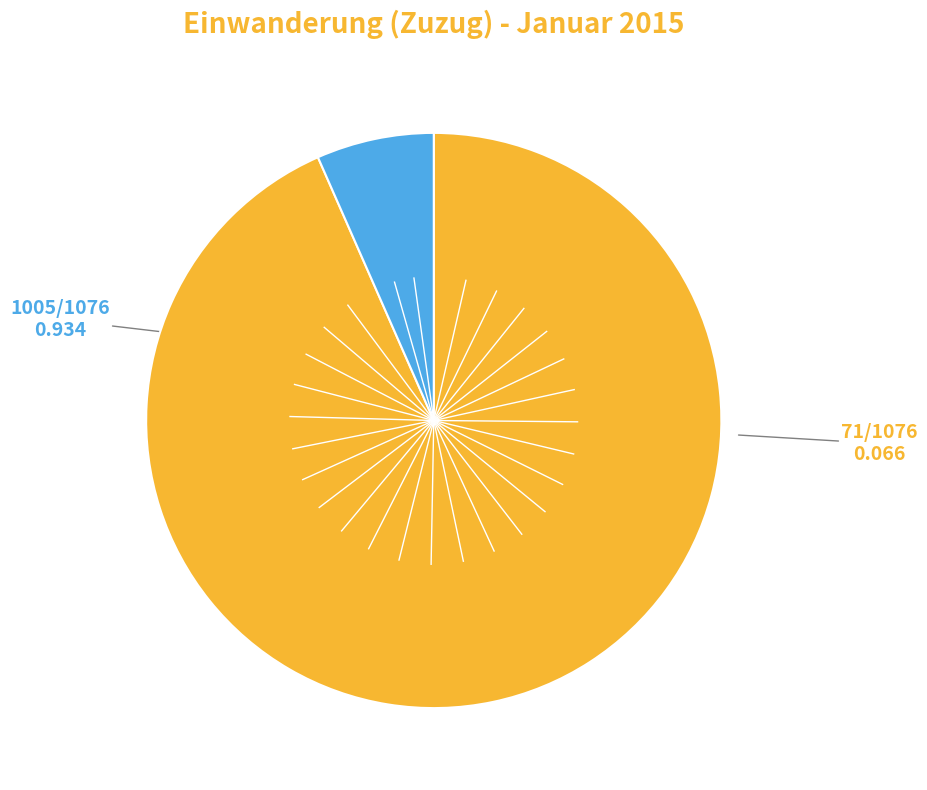

Is there a majority slice in this chart?

Yes